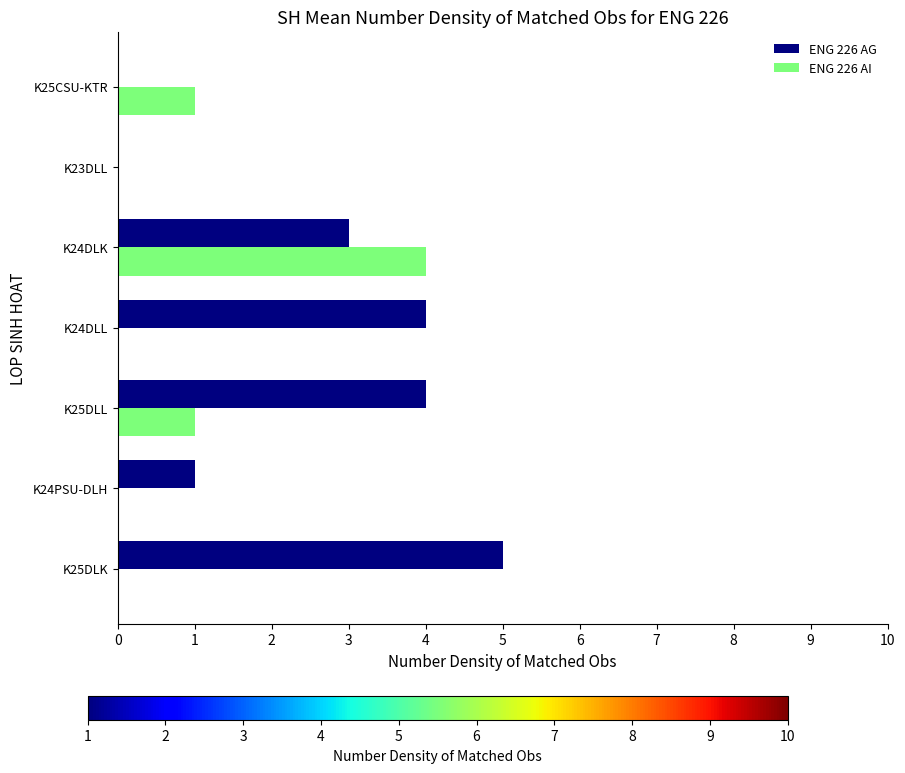

The ENG 226 AI series shows 2 at K25DLK. True or false?

False